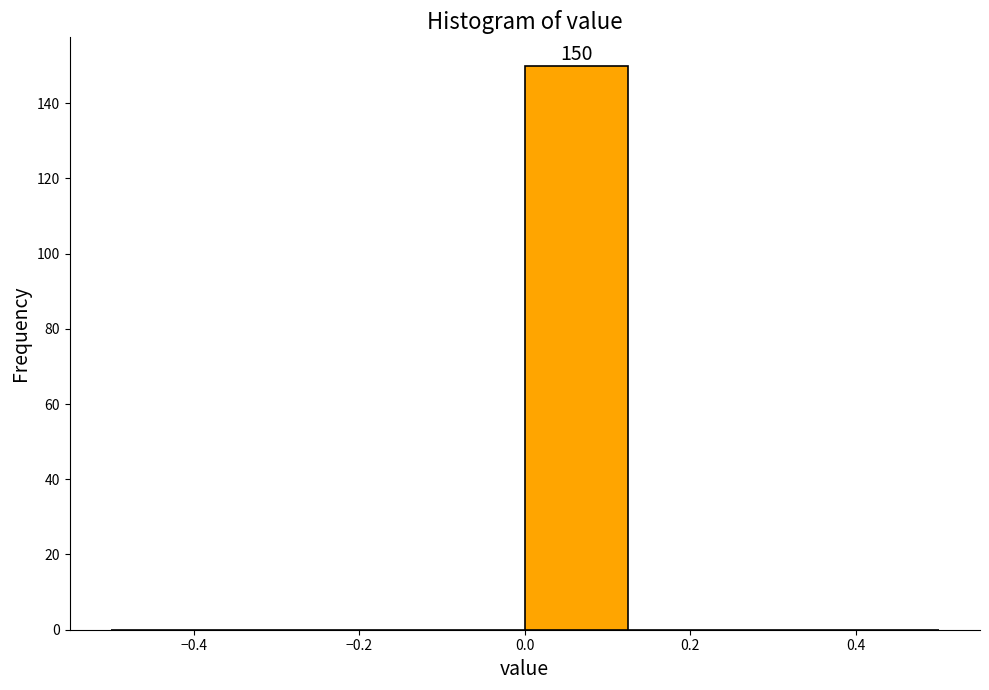

Which range on the x-axis has the tallest bar?

0.000 to 0.125